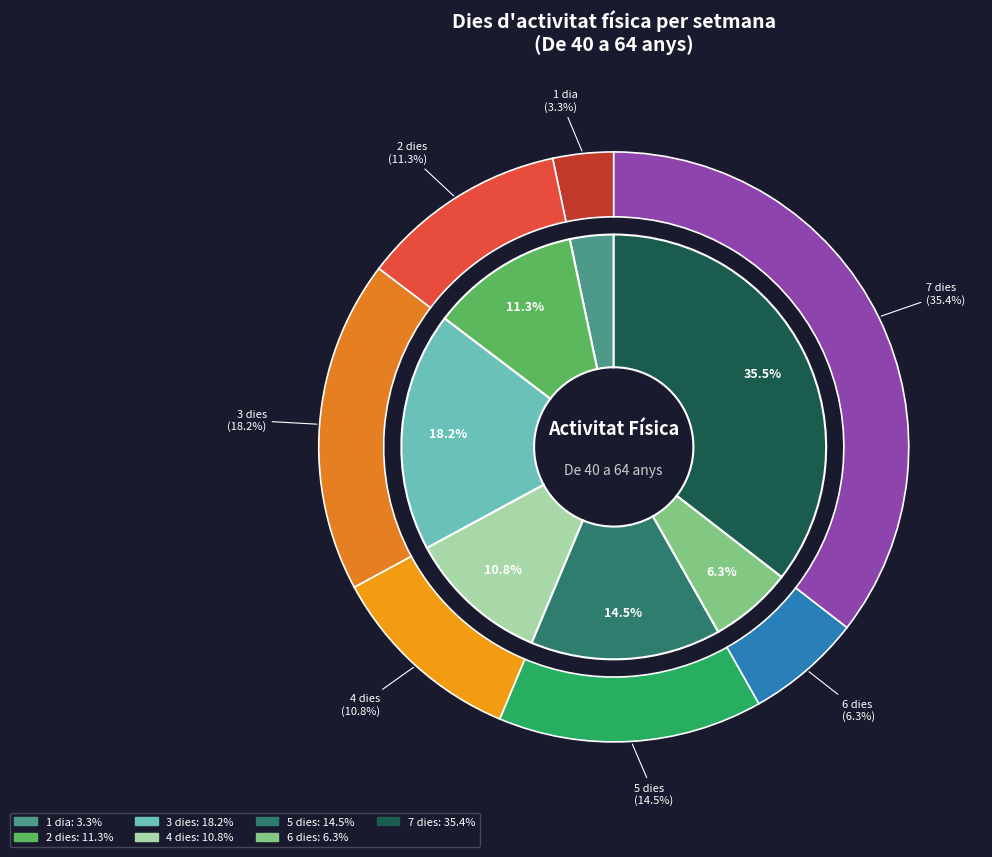

Is there a majority slice in this chart?

No